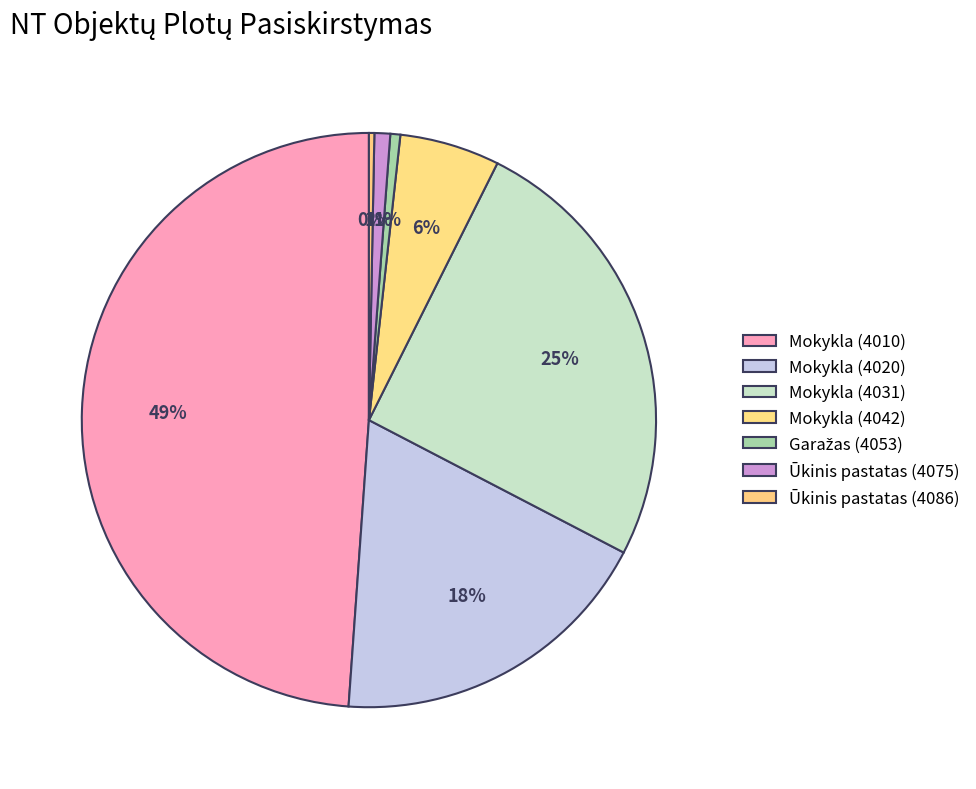

How many slices are in this pie chart?

7